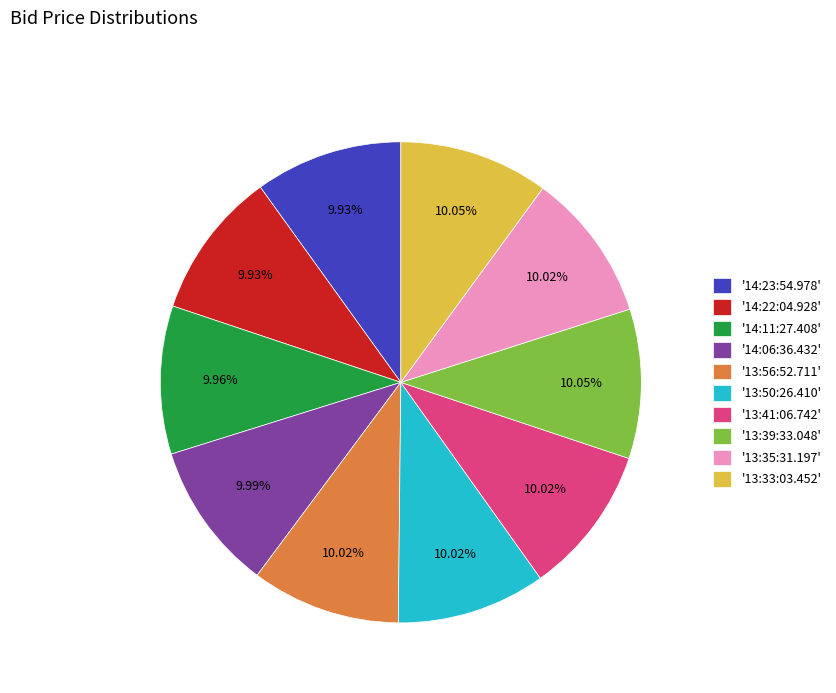

Does any single category account for the majority?

No